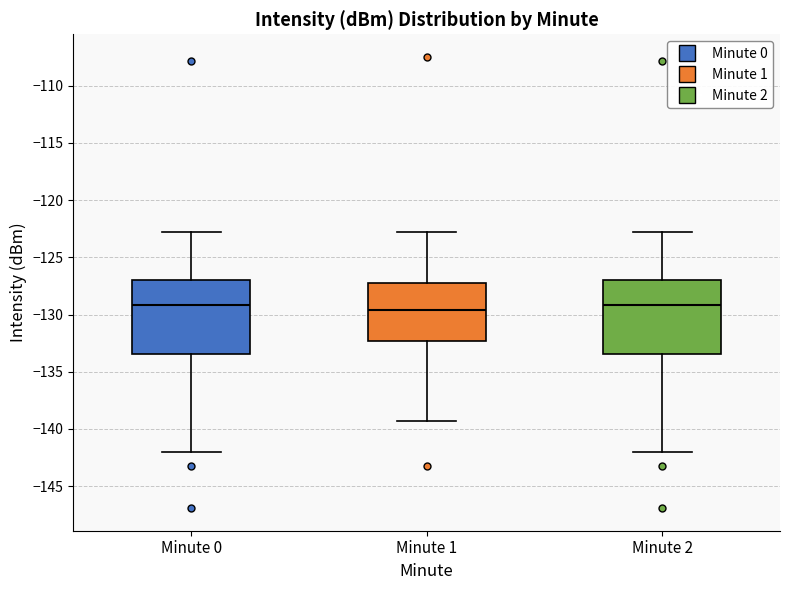

Reading left to right, read every box against the y-axis: the position of its median line, the range the box covers, and the ends of its whiskers. The values are not printed on the chart, so give them approximately, as read against the axis.

Minute 0: median -129.0, box -133.5 to -127.0, whiskers -142.0 to -123.0
Minute 1: median -129.5, box -132.5 to -127.5, whiskers -139.5 to -123.0
Minute 2: median -129.0, box -133.5 to -127.0, whiskers -142.0 to -123.0